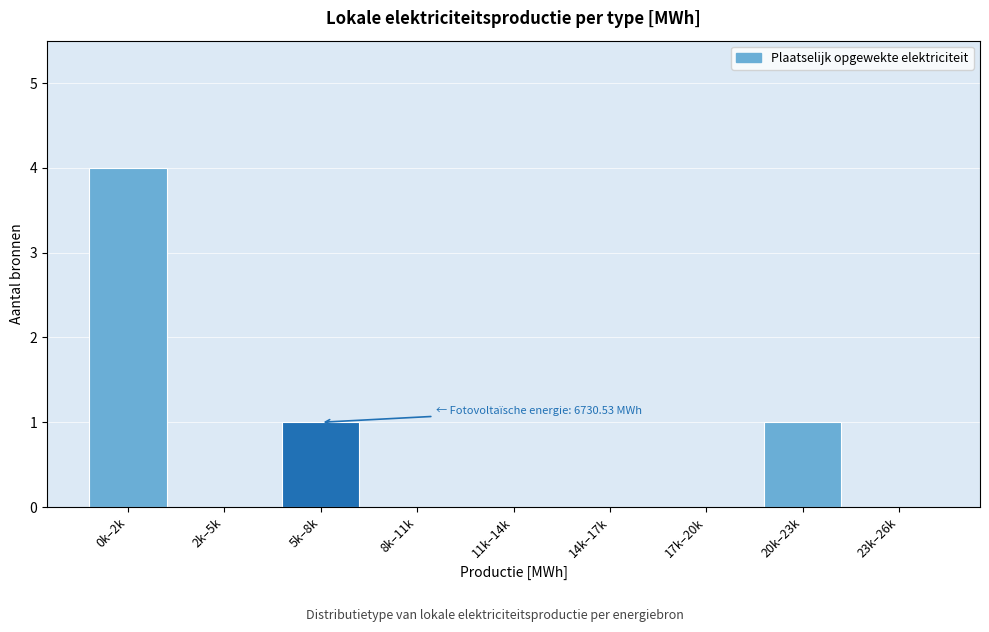

Reading left to right, what are all the values shown in this chart?

0k–2k=4	2k–5k=0	5k–8k=1	8k–11k=0	11k–14k=0	14k–17k=0	17k–20k=0	20k–23k=1	23k–26k=0